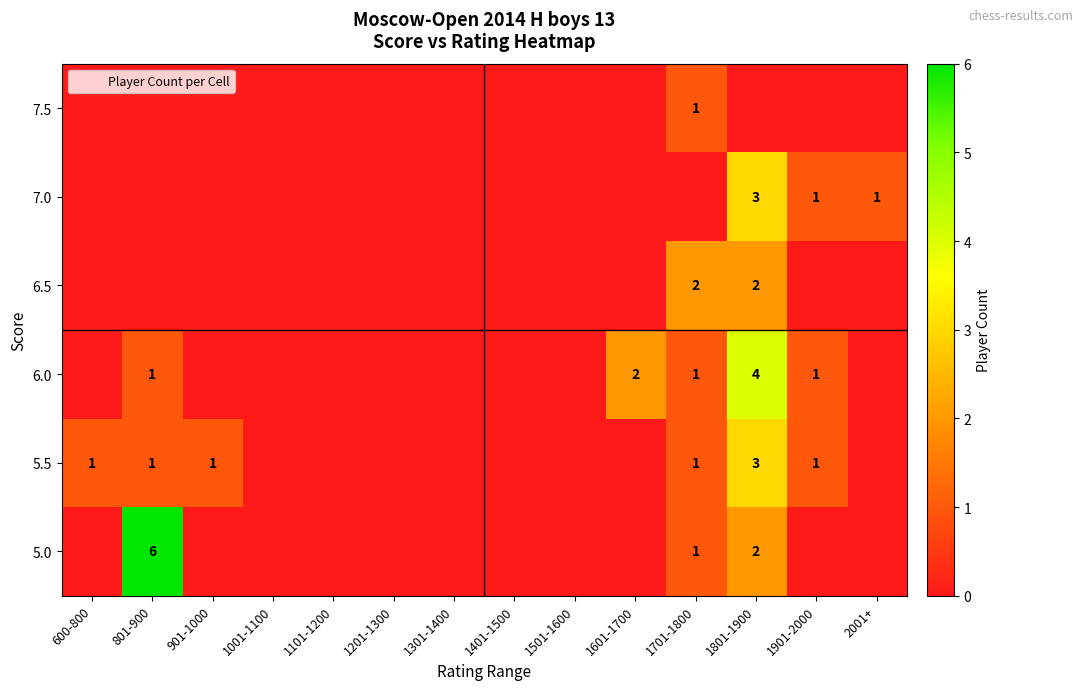

The 6.0 series shows 0 at 1001-1100. True or false?

True